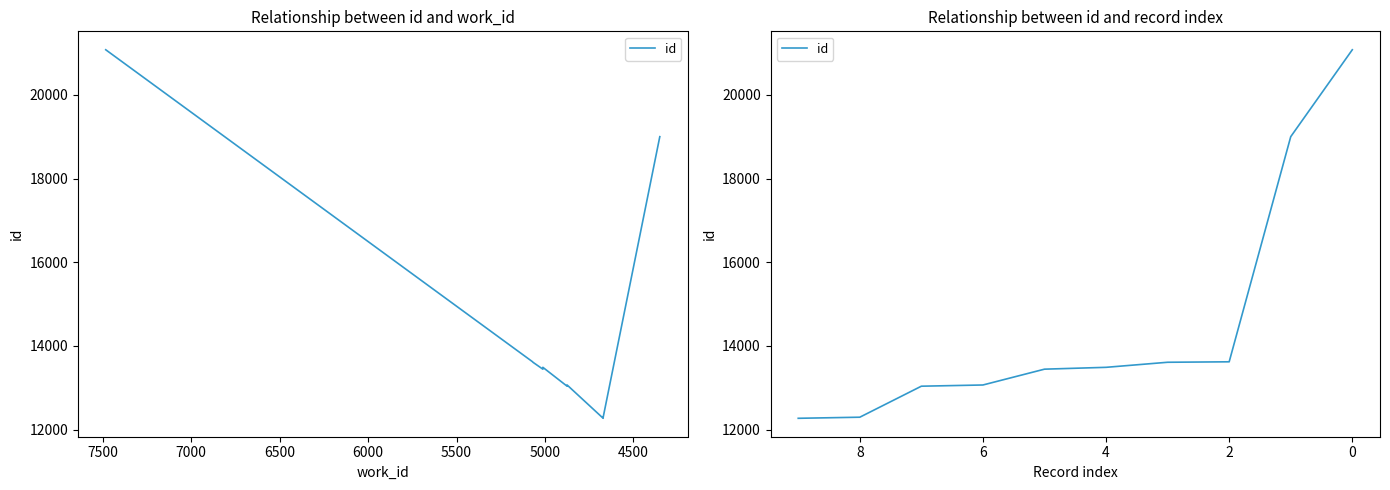

What is the sum of all values?

144927